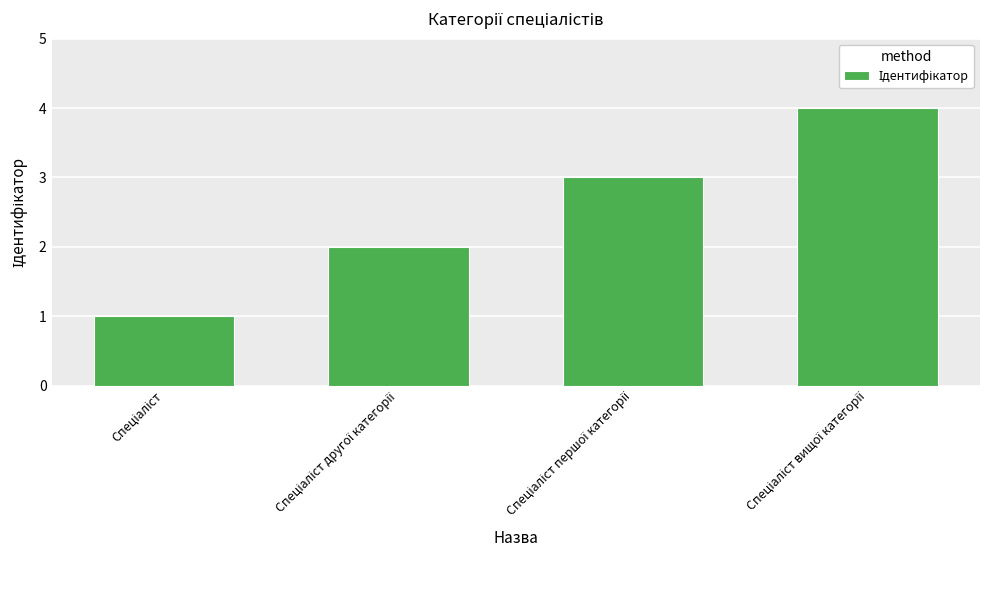

What is the greatest value displayed?

4